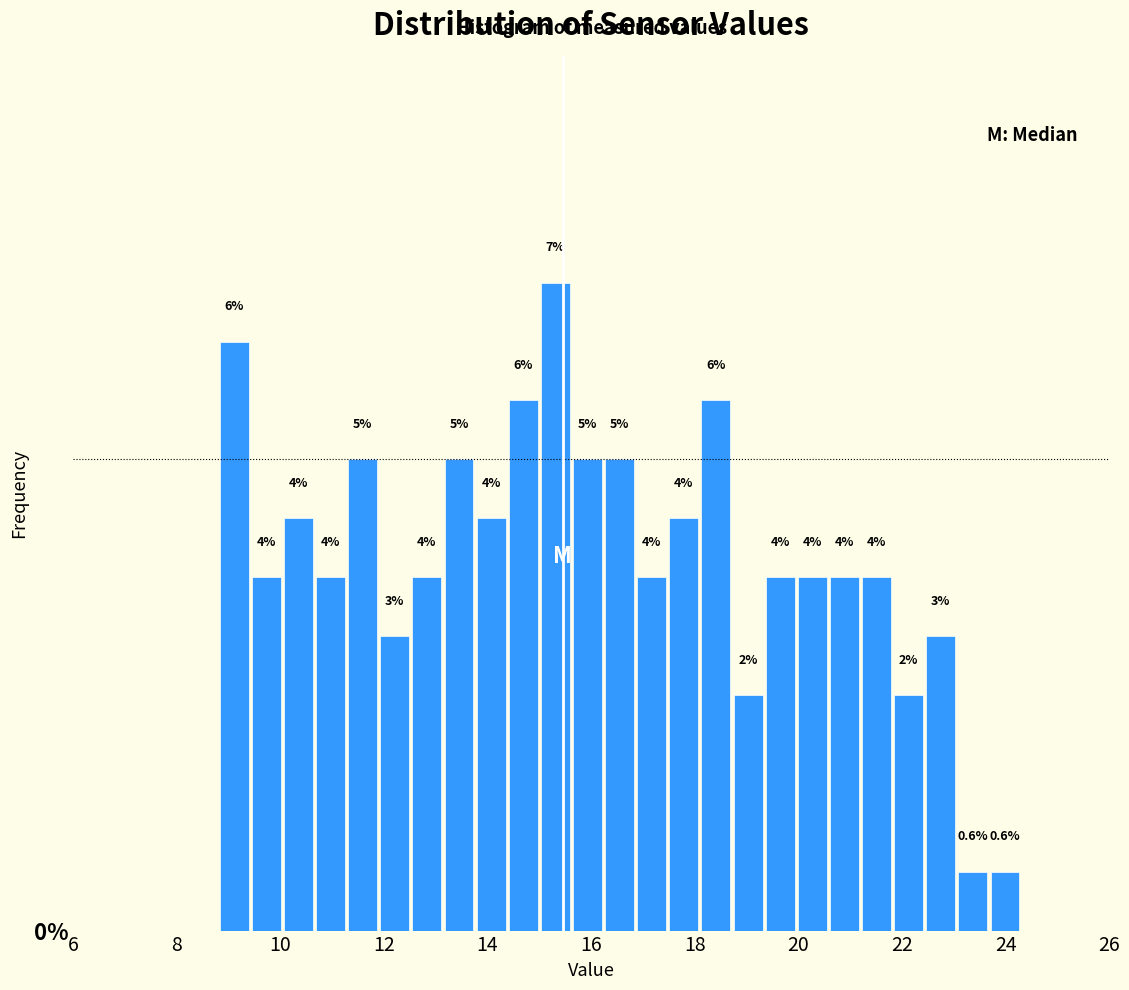

Read against the x-axis, roughly where is the centre of the tallest bar?

15.4